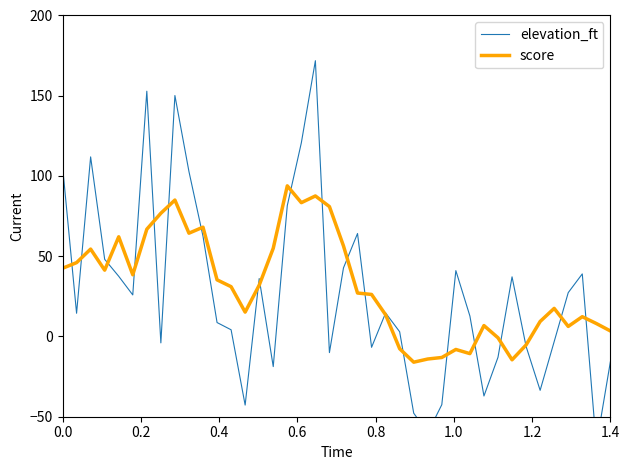

How many values in score are above zero?

31